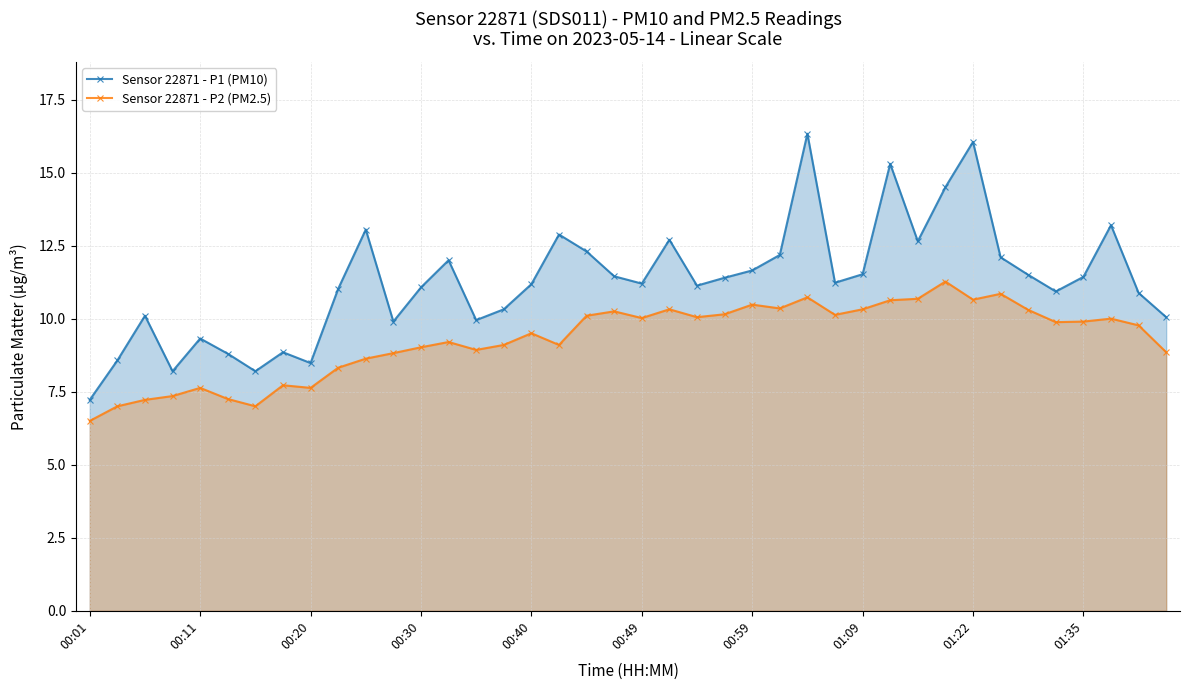

How many interior local valleys does the Sensor 22871 - P1 (PM10) series have?

10